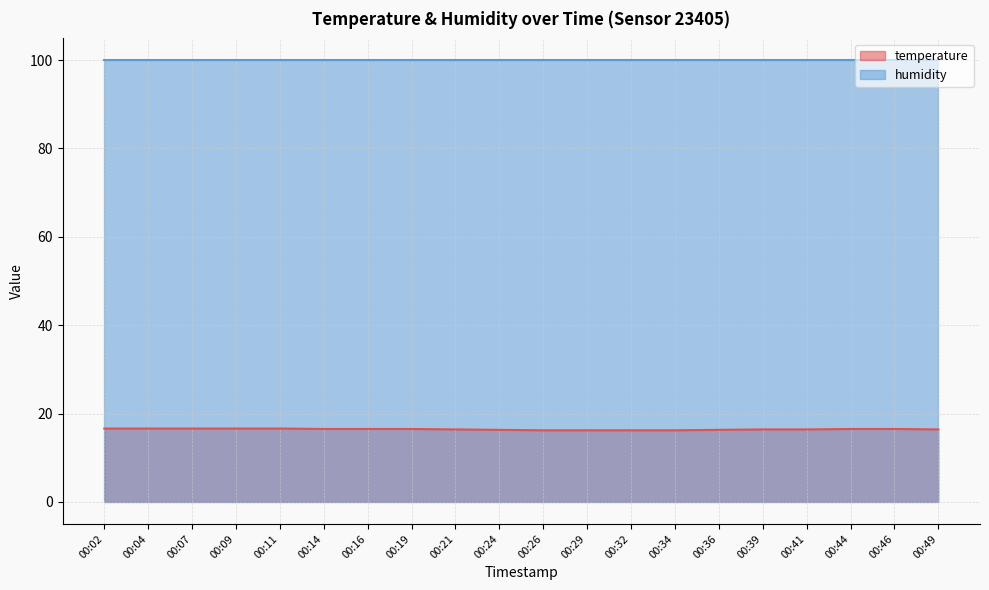

How many lines are shown in the chart?

2